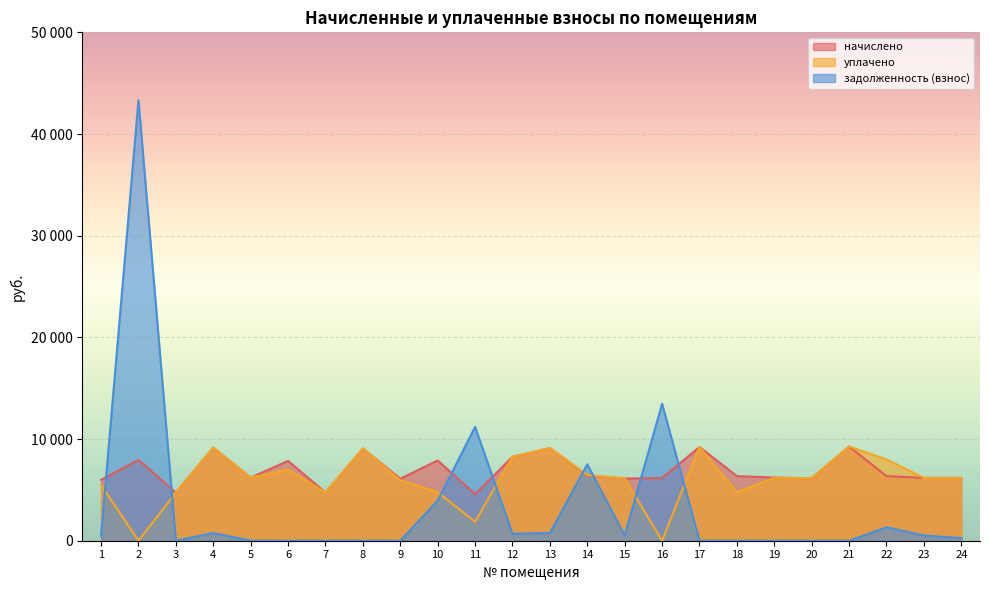

What is the value of the начислено point at the 14th from the left?

6420.5